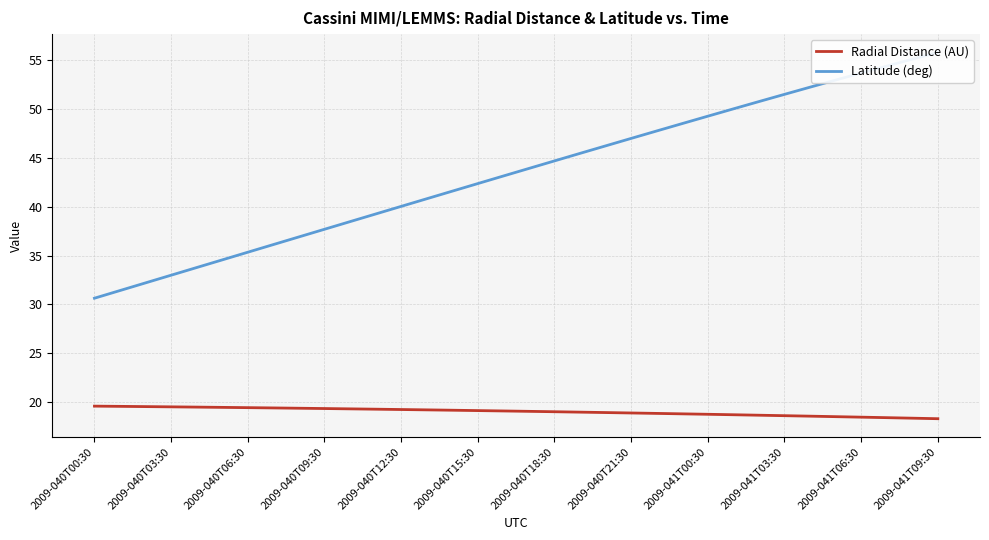

What is the value of the Radial Distance (AU) point at the 22nd from the left?

18.9